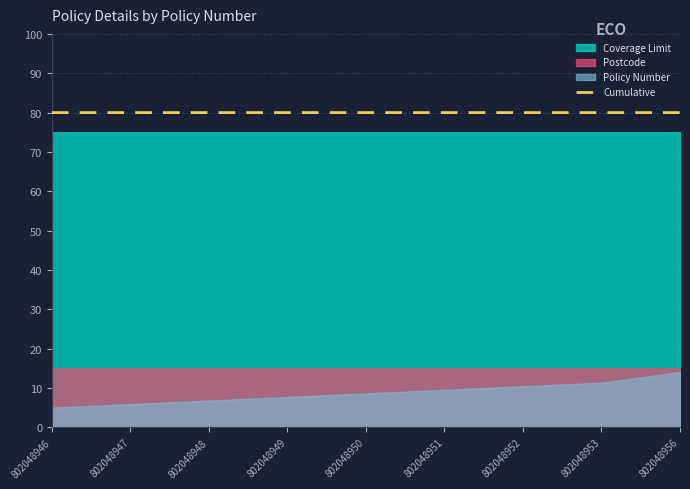

Count the values in the range 80 to 81.

9